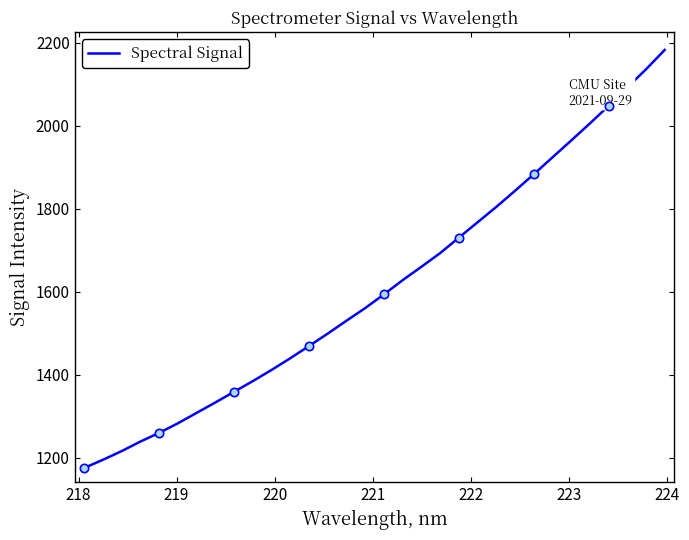

Reading right to left, transcribe all the data shown in this chart.

2182.3	2135.6	2092.0	2047.6	2005.3	1964.3	1923.6	1882.9	1843.2	1804.5	1767.4	1730.5	1693.2	1660.3	1628.1	1593.9	1560.9	1530.4	1499.5	1469.5	1440.1	1411.9	1384.9	1359.3	1333.5	1308.4	1283.3	1260.3	1239.3	1216.3	1195.4	1175.8